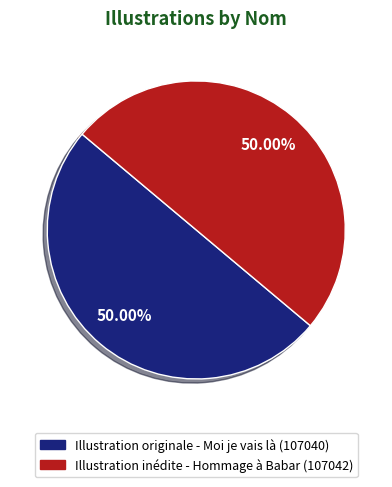

Count the number of slices in the pie.

2